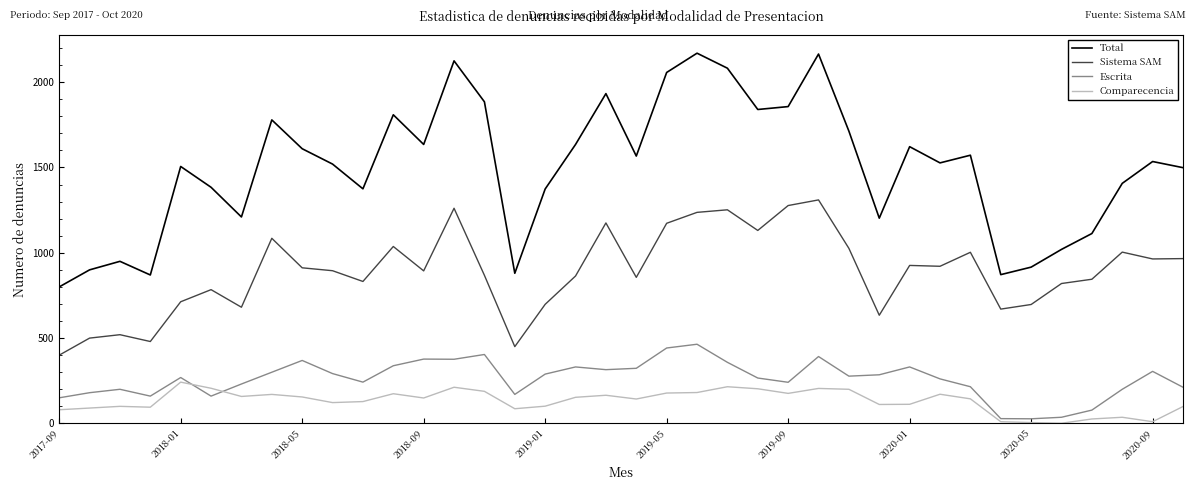

What is the sum of all Sistema SAM values?

33761